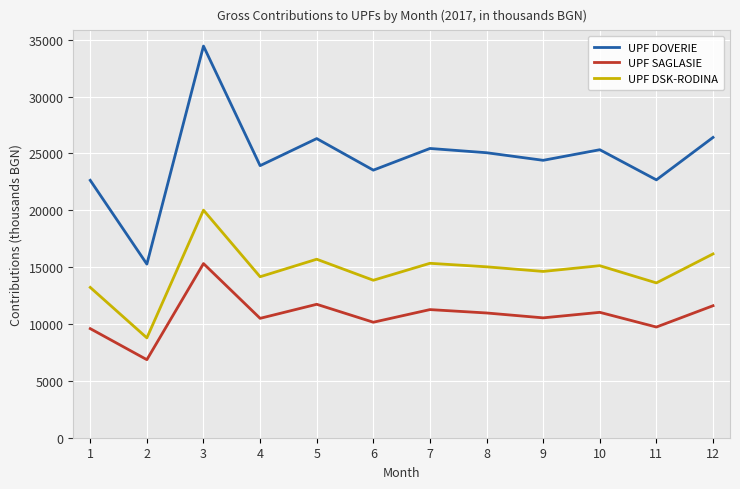

What is the minimum value shown in the chart?

6864